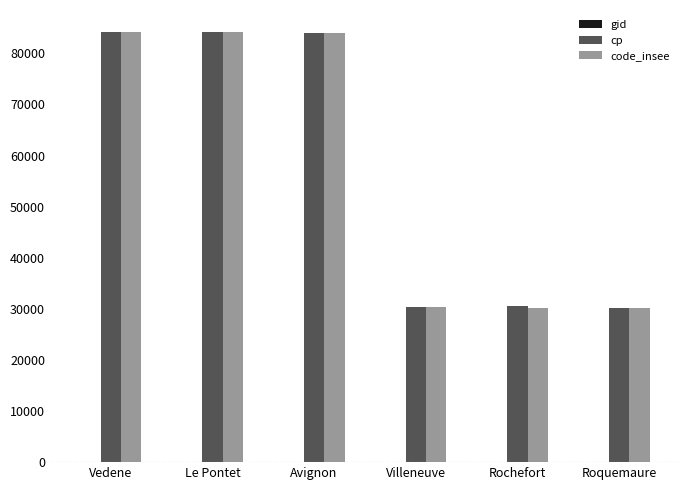

What is the sum of all code_insee values?

343029